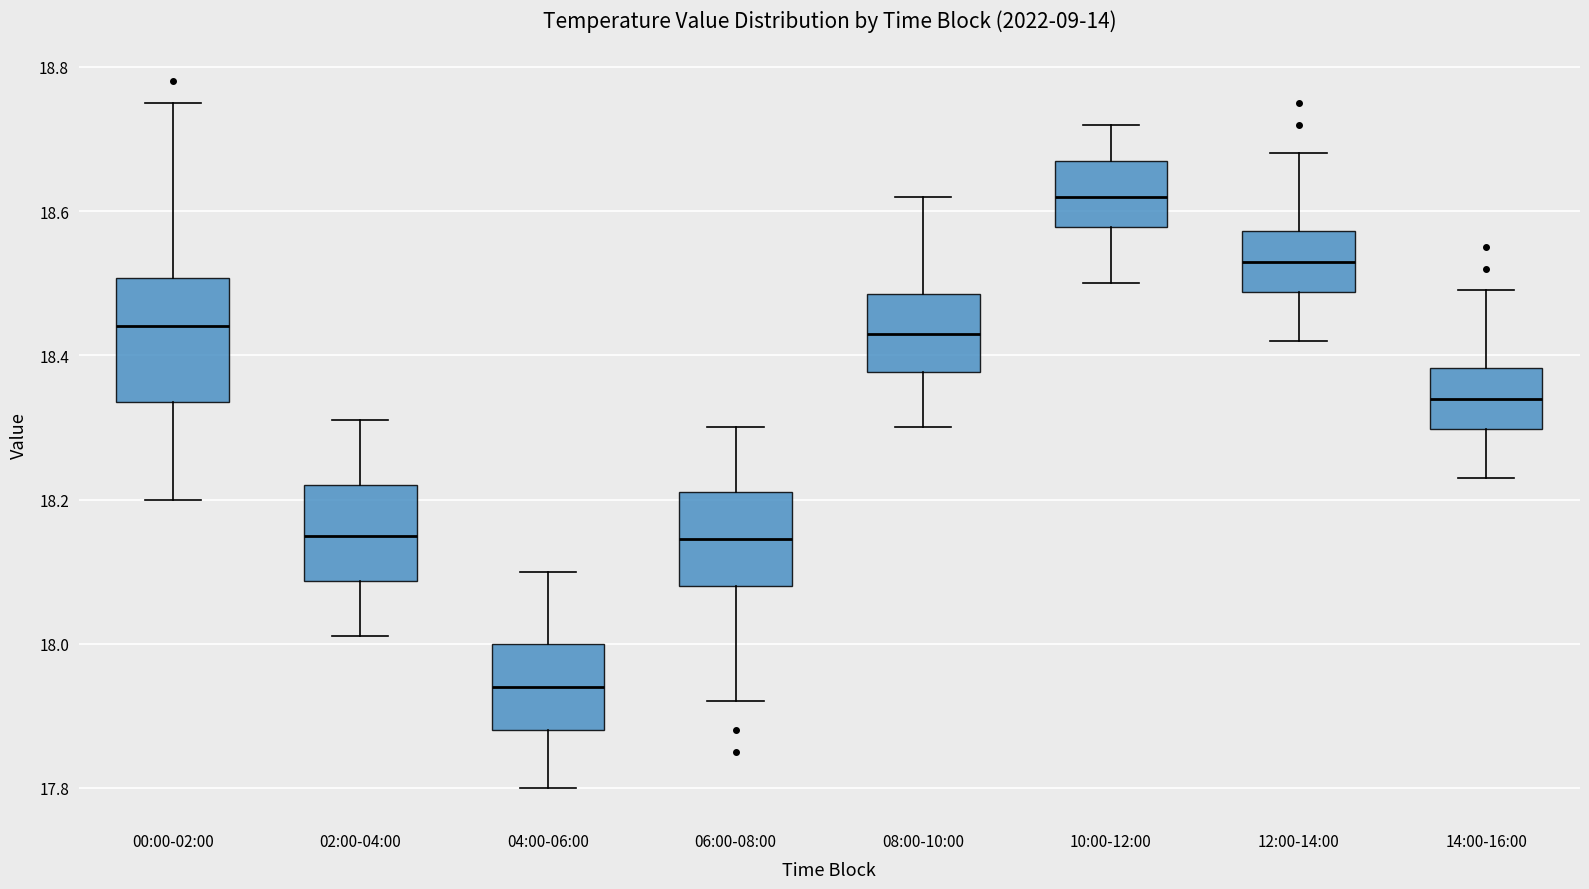

Reading left to right, transcribe this box plot: for each box, give where its median line is, the range the box spans, and where its two whiskers end, as read against the y-axis. The values are not printed on the chart, so give them approximately, as read against the axis.

00:00-02:00: median 18.44, box 18.34 to 18.50, whiskers 18.20 to 18.76
02:00-04:00: median 18.16, box 18.08 to 18.22, whiskers 18.02 to 18.32
04:00-06:00: median 17.94, box 17.88 to 18.00, whiskers 17.80 to 18.10
06:00-08:00: median 18.14, box 18.08 to 18.22, whiskers 17.92 to 18.30
08:00-10:00: median 18.44, box 18.38 to 18.48, whiskers 18.30 to 18.62
10:00-12:00: median 18.62, box 18.58 to 18.68, whiskers 18.50 to 18.72
12:00-14:00: median 18.54, box 18.48 to 18.58, whiskers 18.42 to 18.68
14:00-16:00: median 18.34, box 18.30 to 18.38, whiskers 18.24 to 18.50